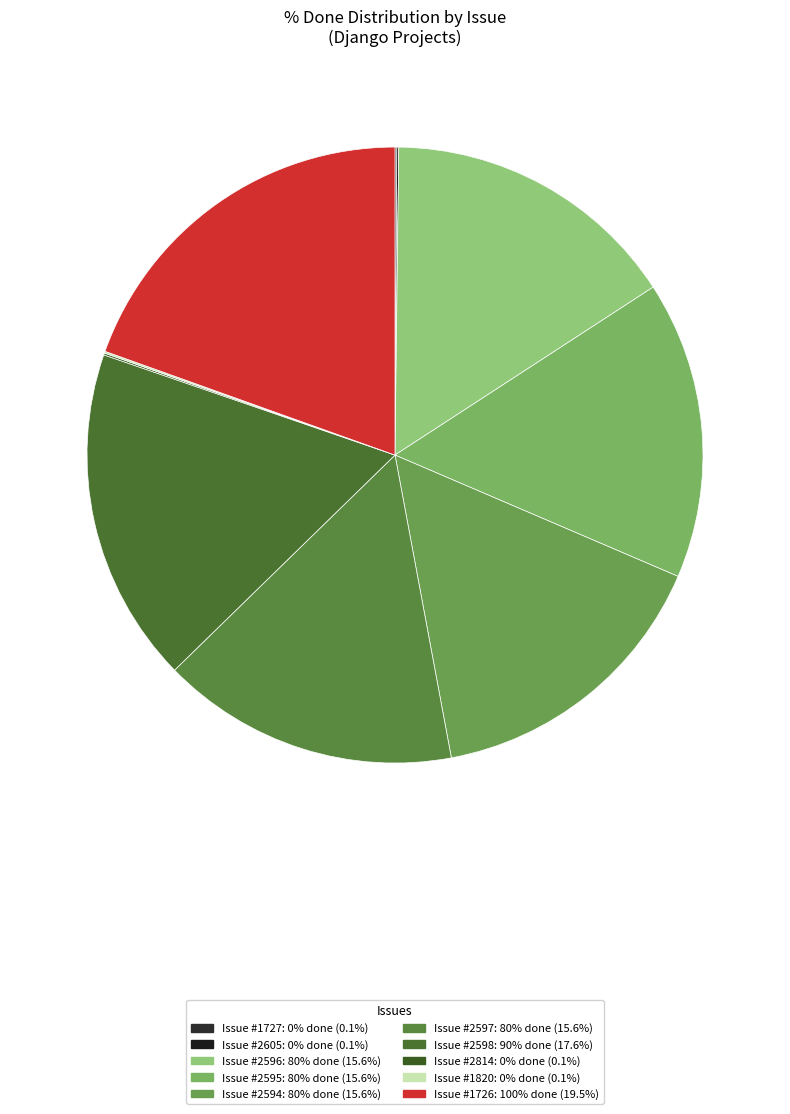

Which slice is the smallest?

1727